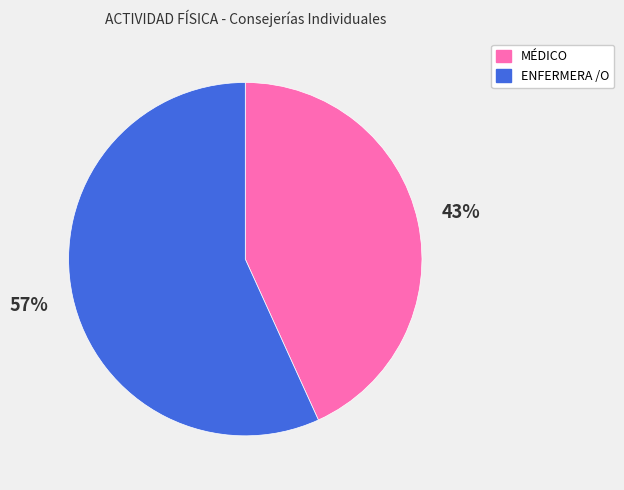

Does MÉDICO represent more than half of the total?

No